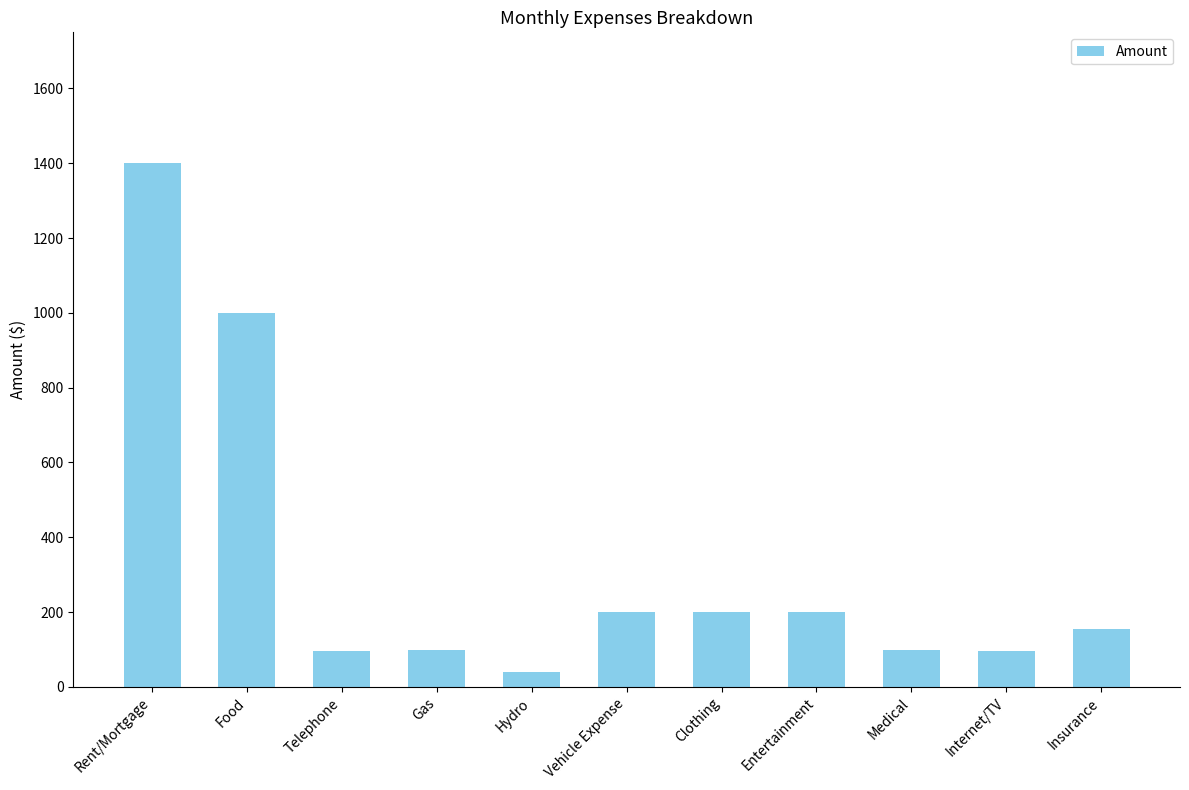

What is the value of the 1st bar from the left?

1400